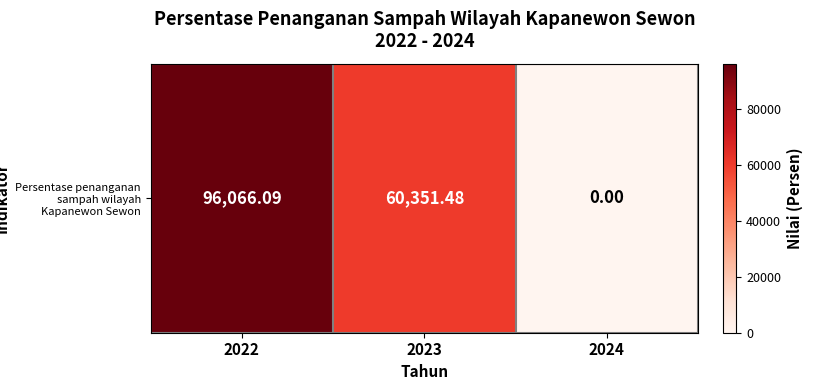

How many values are above zero?

2